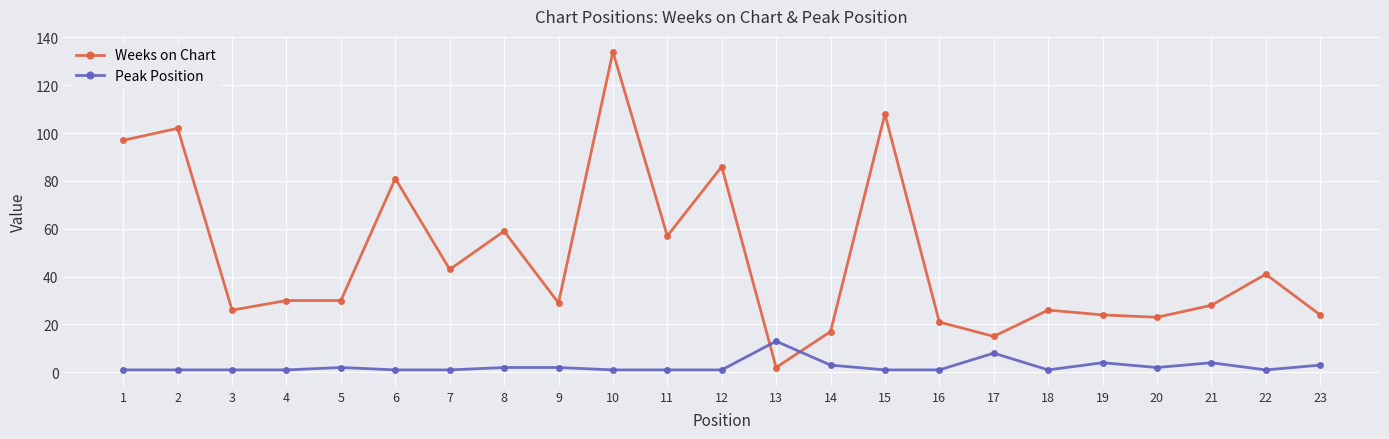

Between which two adjacent categories do Weeks on Chart and Peak Position first intersect?

12 and 13